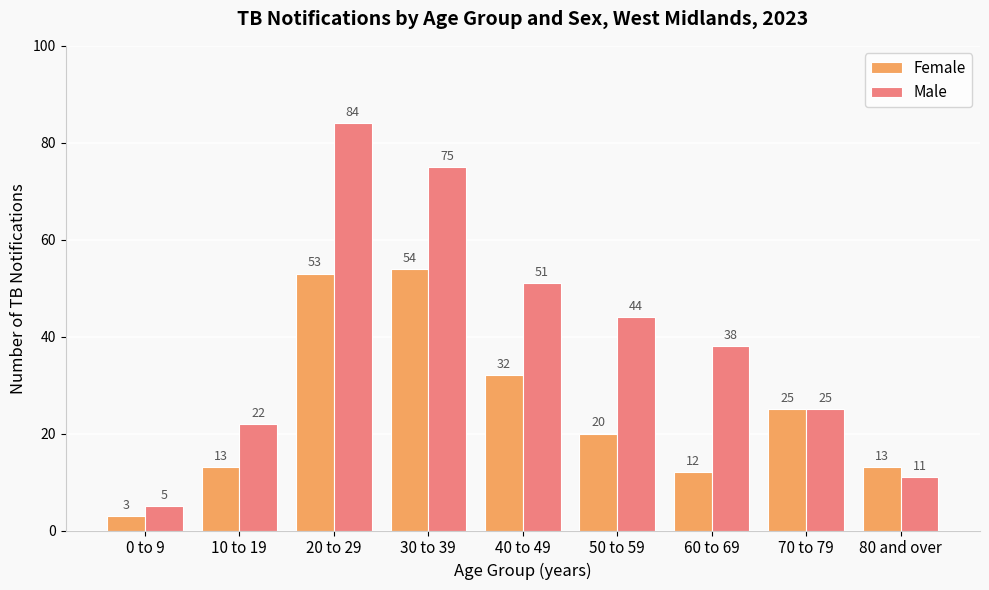

Is the value of Male at 70 to 79 greater than the value of Female at 0 to 9?

Yes